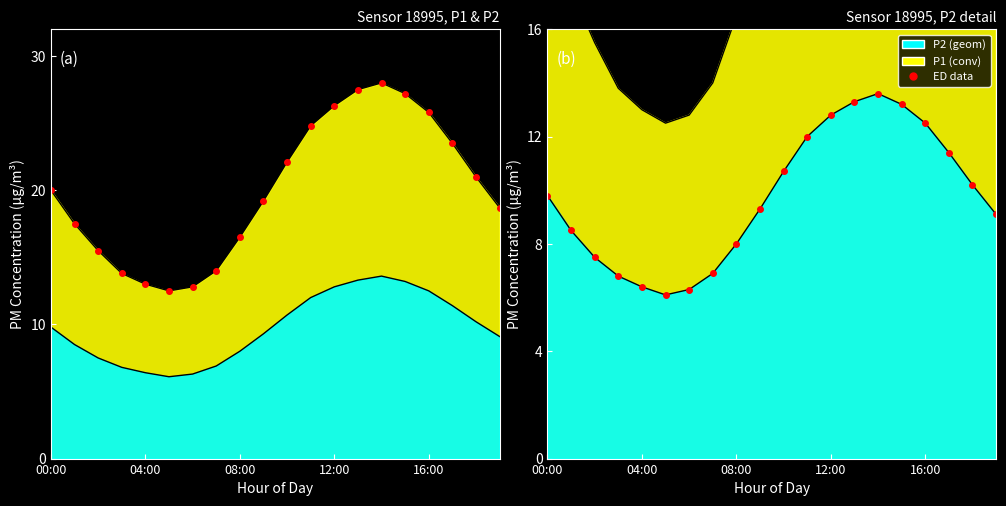

What is the difference between the P1 (ED) values at 5 and 7?

1.5